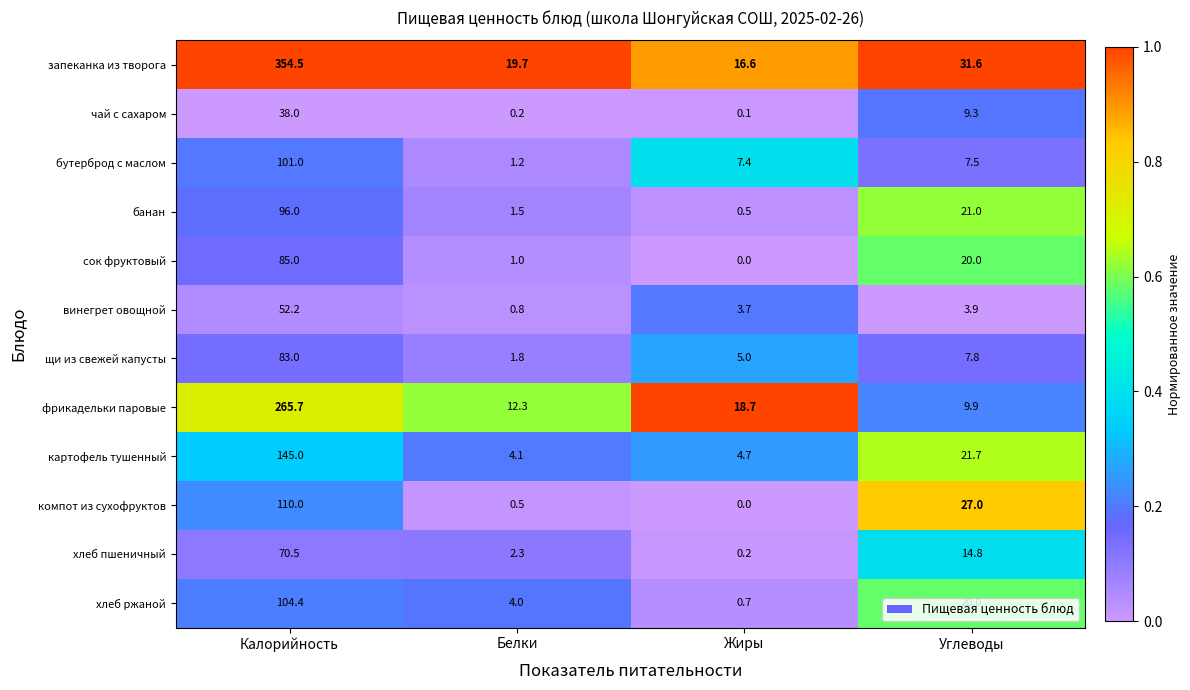

Which series changed the most between Белки and Углеводы?

компот из сухофруктов